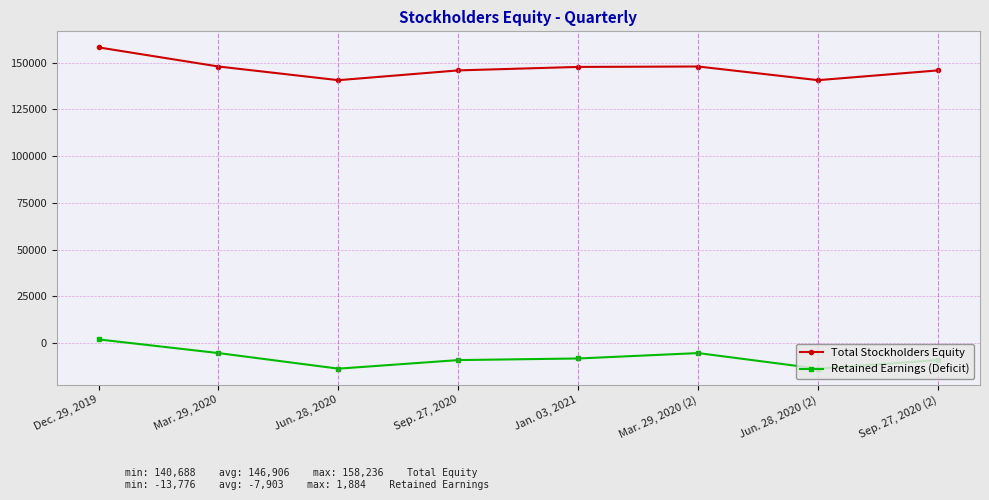

How many lines are shown in the chart?

2